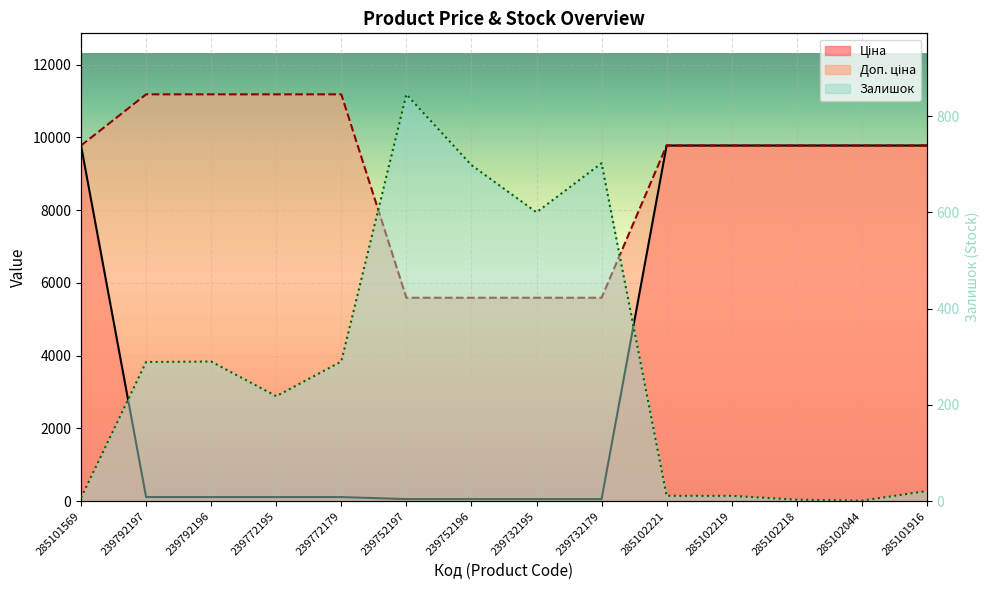

Where is Залишок nearest to the value 423?

239792196